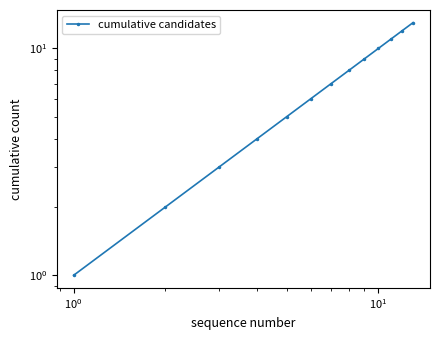

How many lines are shown in the chart?

1